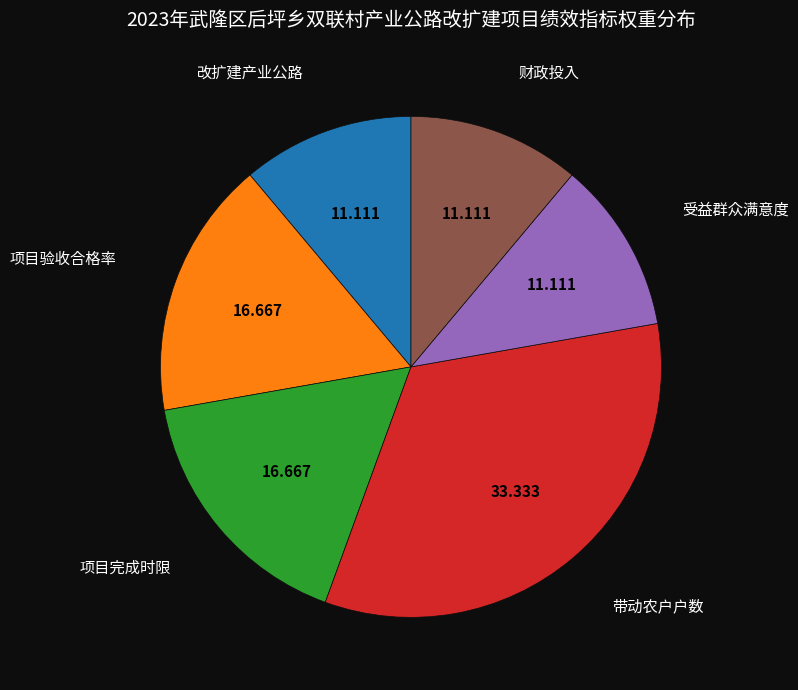

Is there any slice that represents more than half of the pie?

No